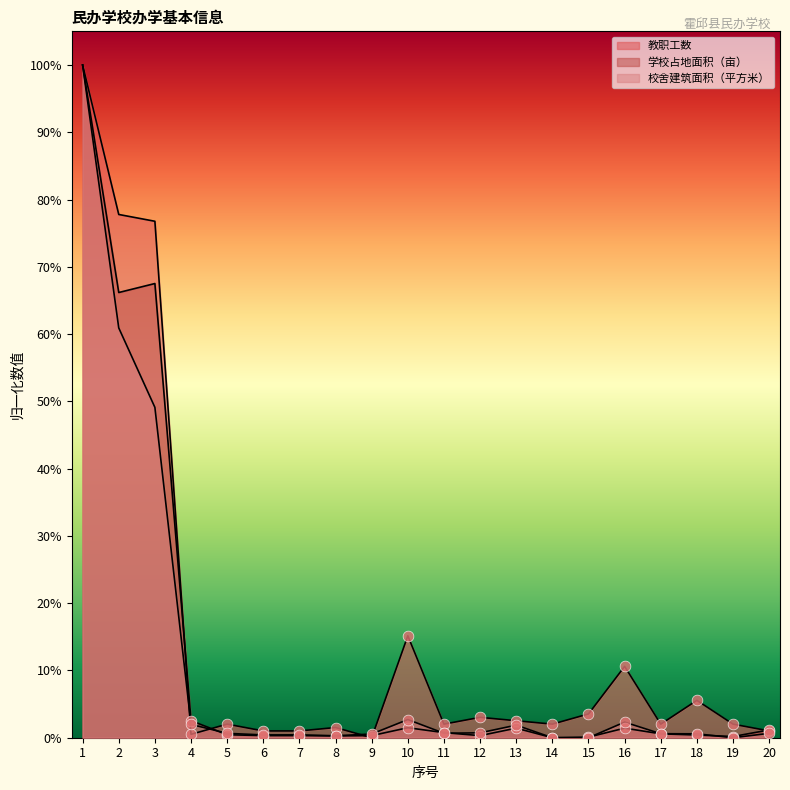

Which series has the largest total across all categories?

教职工数